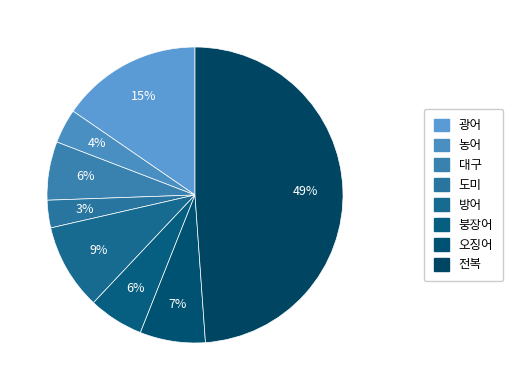

Which slice is the smallest?

도미